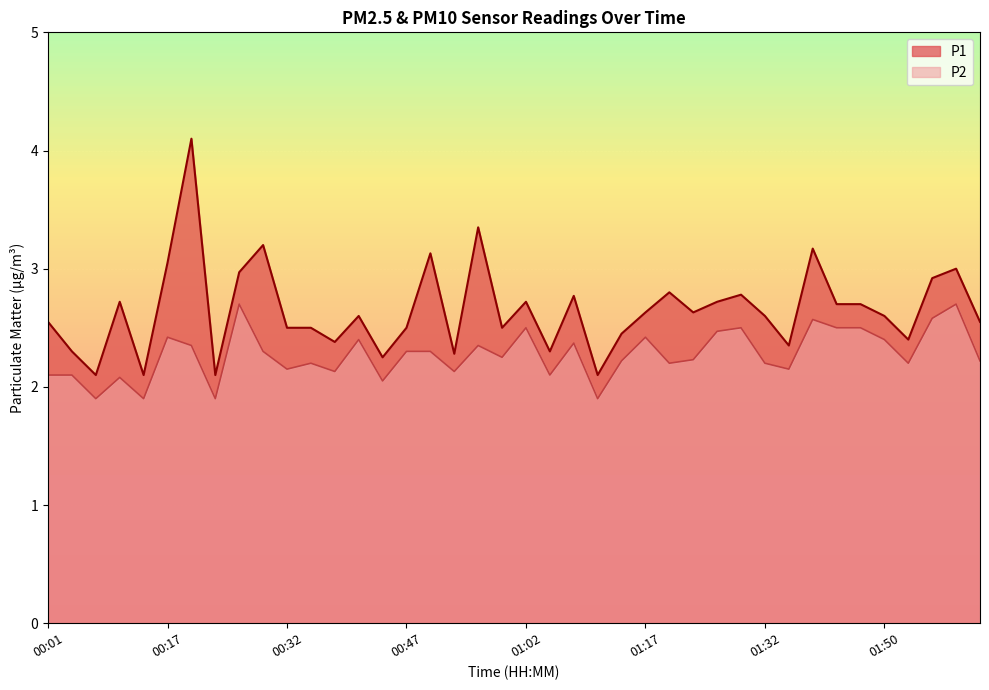

True or false: P1 has a value of 4.3 at 01:23.

False